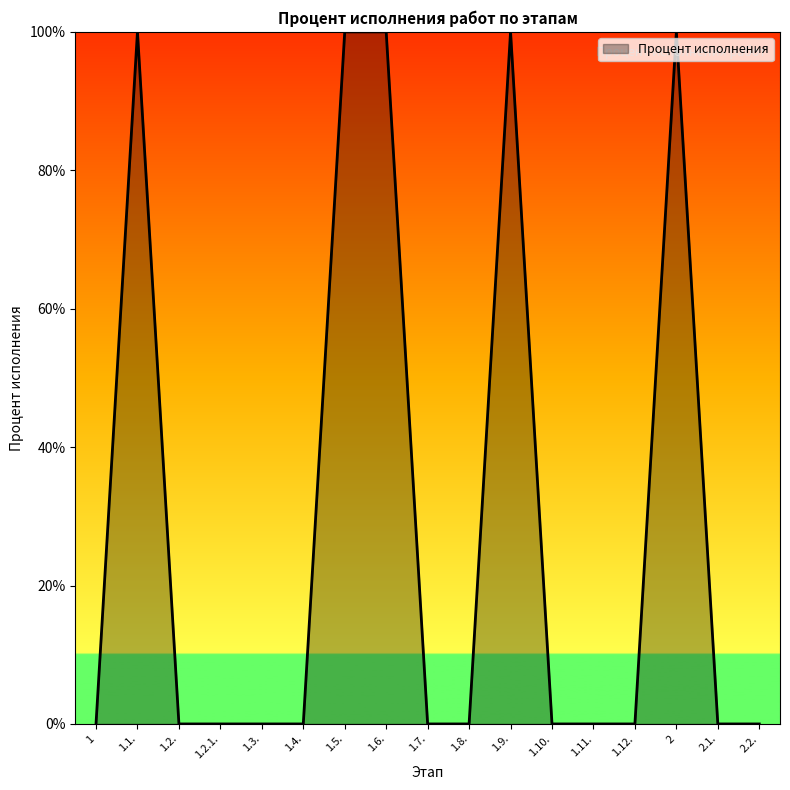

Reading left to right, what are all the values shown in this chart?

1=0	1.1.=100	1.2.=0	1.2.1.=0	1.3.=0	1.4.=0	1.5.=100	1.6.=100	1.7.=0	1.8.=0	1.9.=100	1.10.=0	1.11.=0	1.12.=0	2=100	2.1.=0	2.2.=0